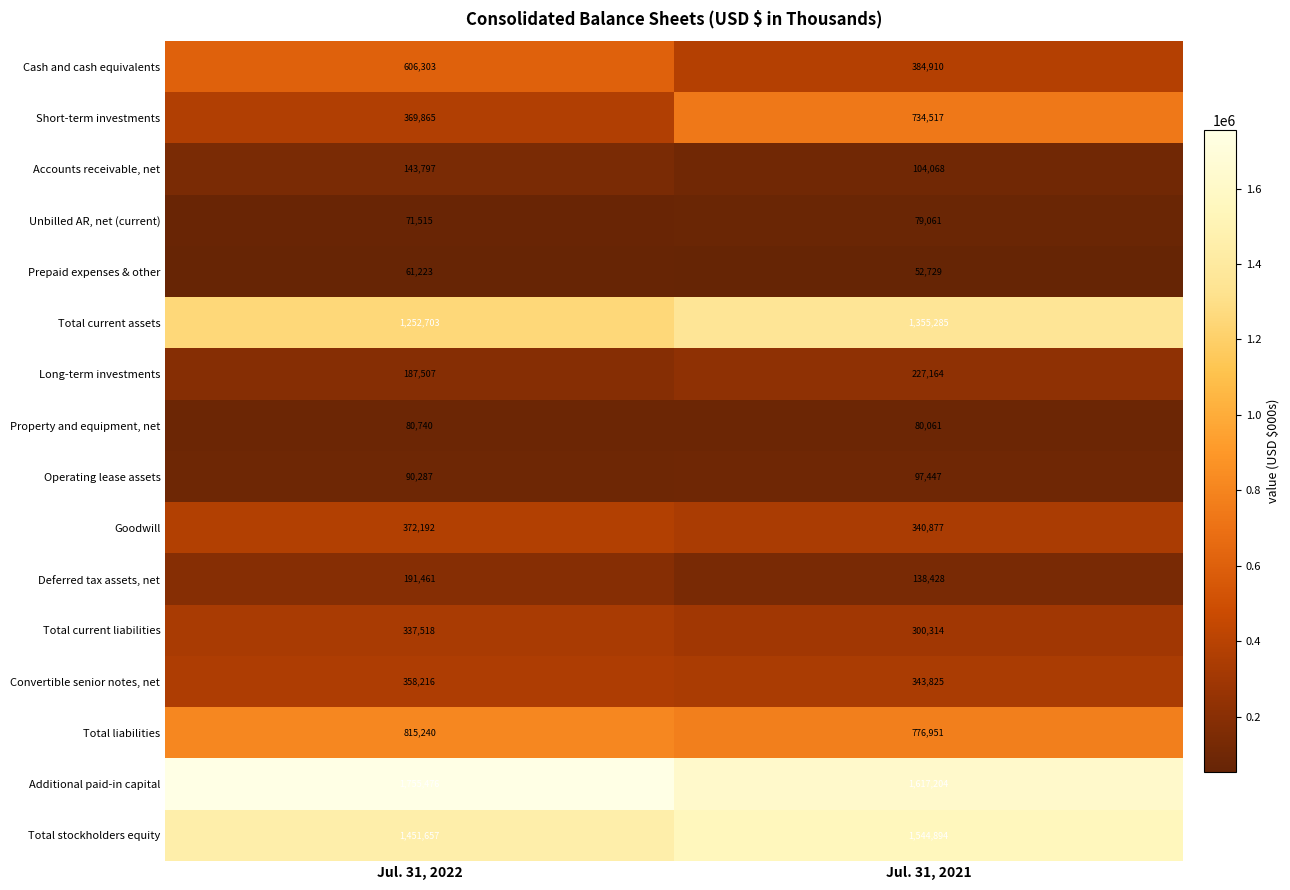

What is the difference between the highest and lowest values at Jul. 31, 2021?

1564475